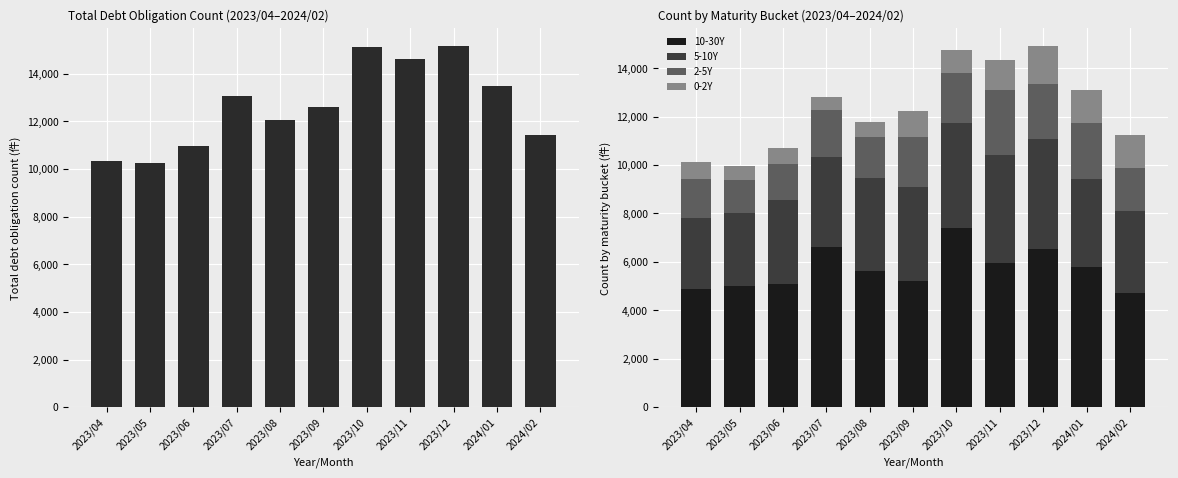

How many data points in total_count are less than 12592?

5